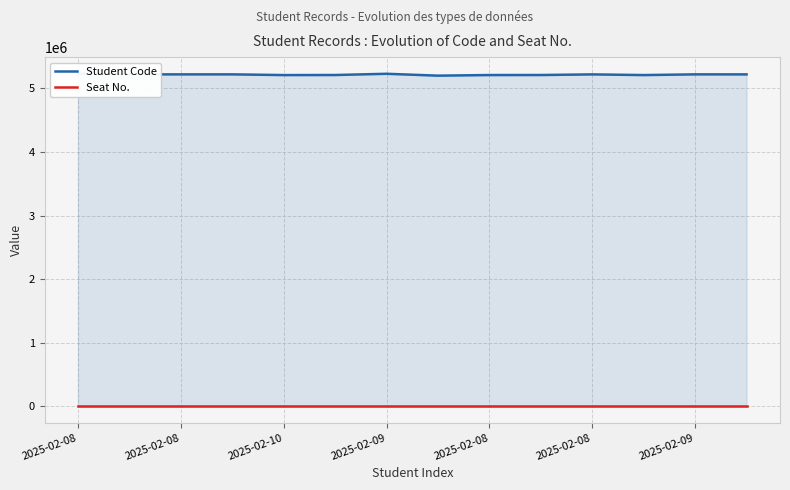

What are all the series names shown in the legend?

Student Code, Seat No.